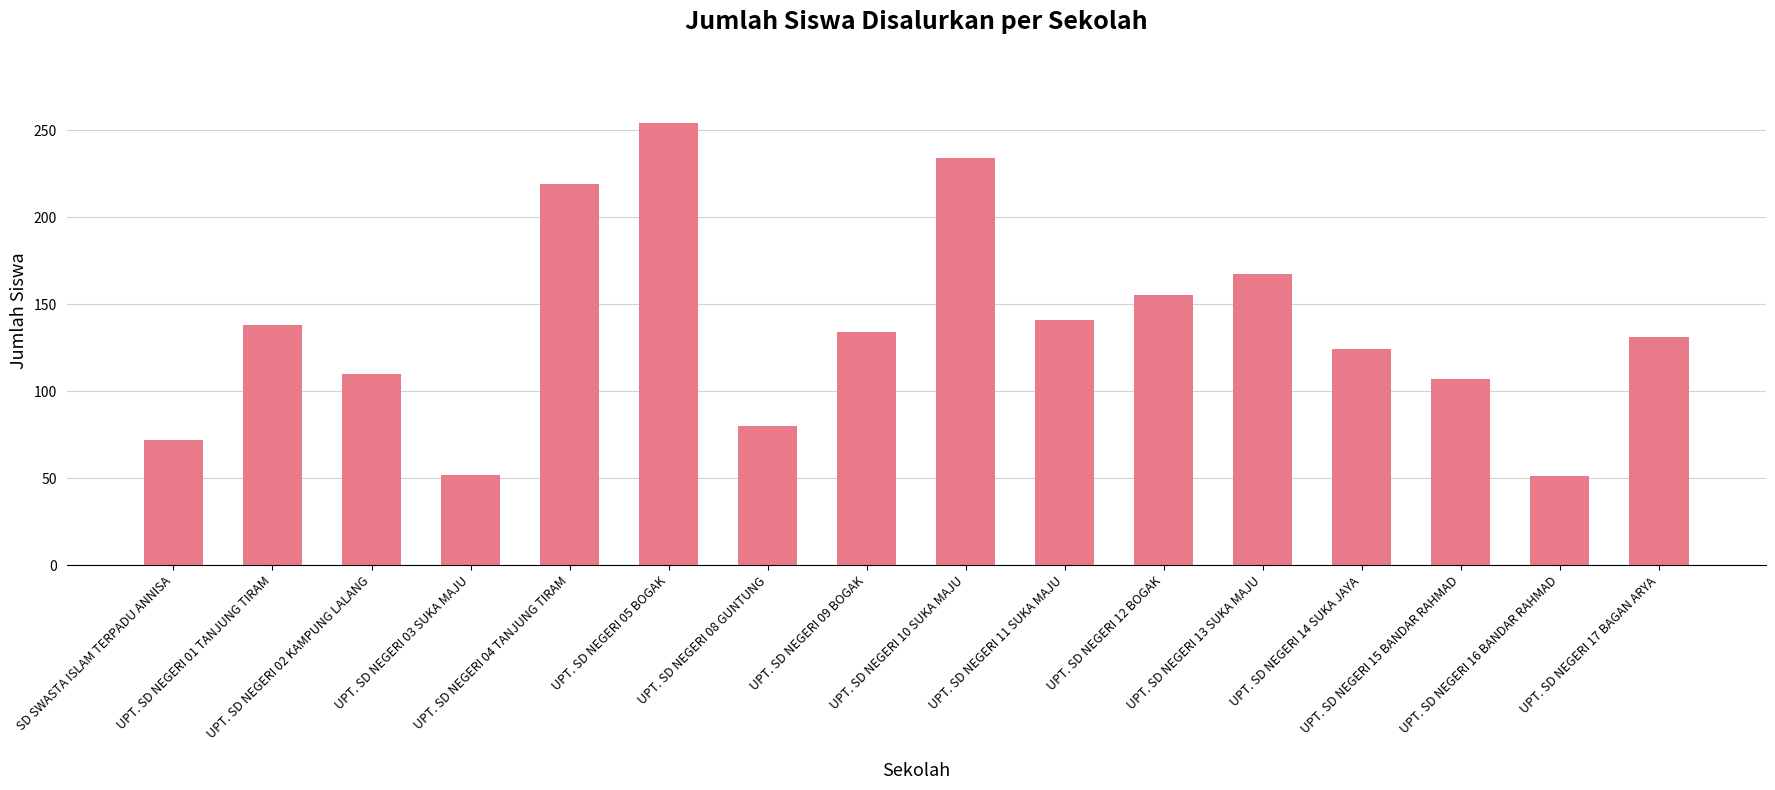

What position from the left is UPT. SD NEGERI 11 SUKA MAJU?

10